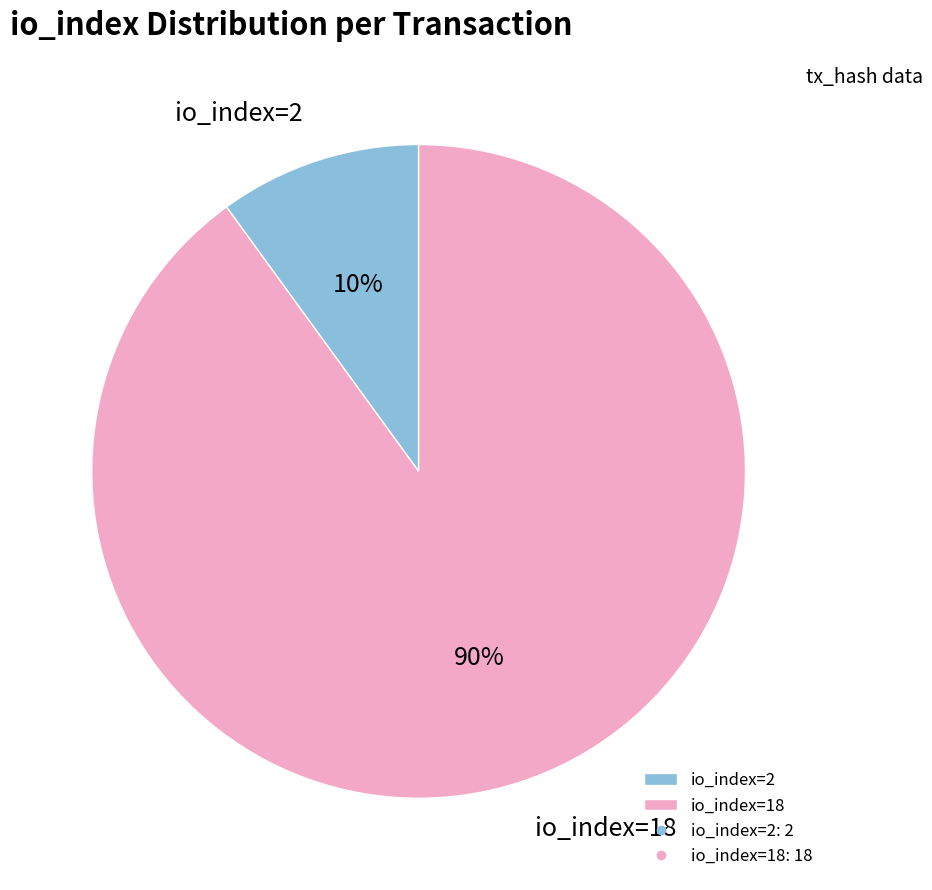

To the nearest percent, what is the combined percentage of io_index=2 and io_index=18?

100%